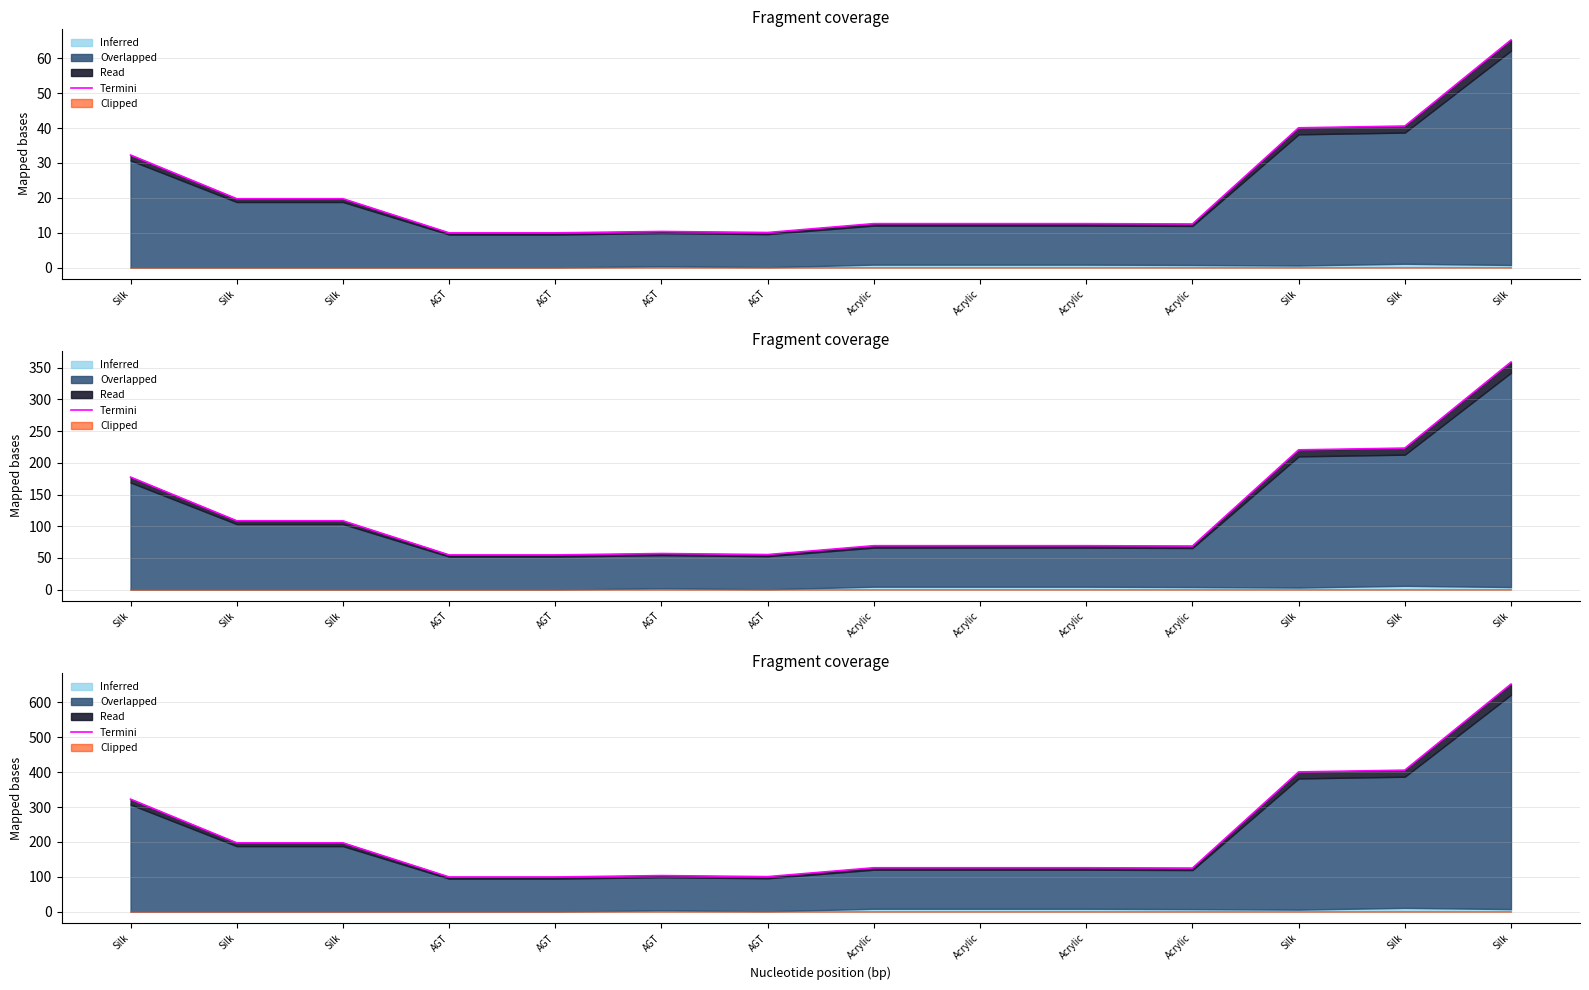

What is the label of the 9th point from the right?

AGT